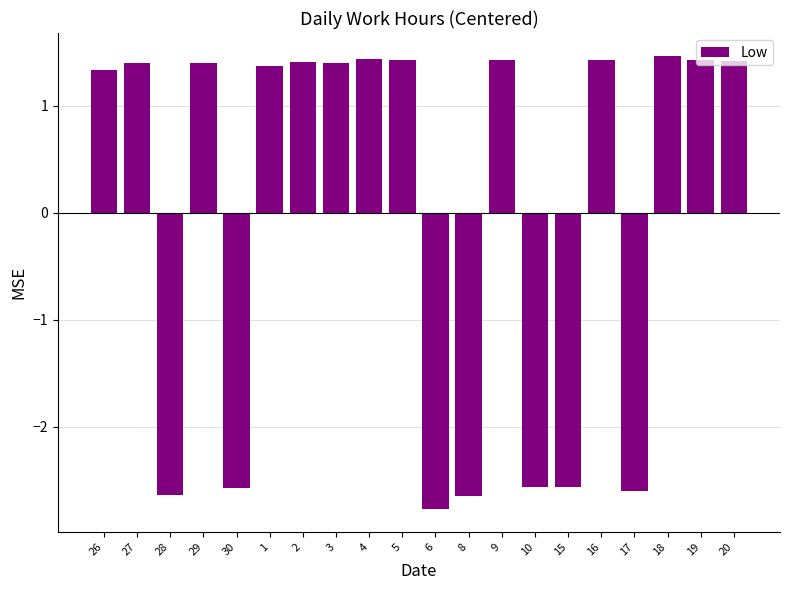

What is the label of the 19th bar from the left?

19